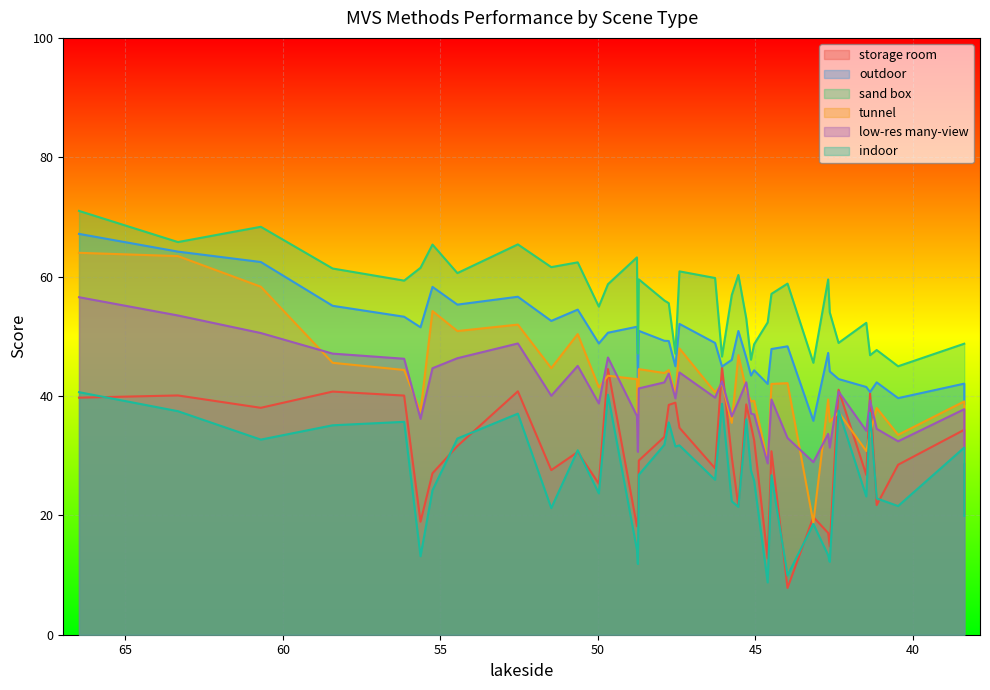

What are all the series names shown in the legend?

storage room, outdoor, sand box, tunnel, low-res many-view, indoor